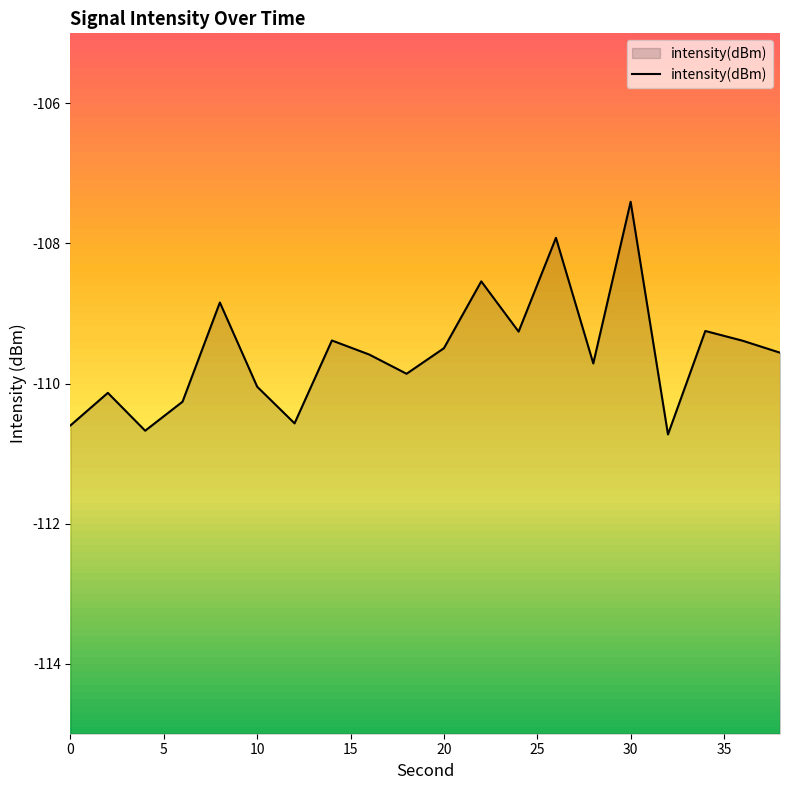

What is the difference between the maximum and minimum values?

3.3